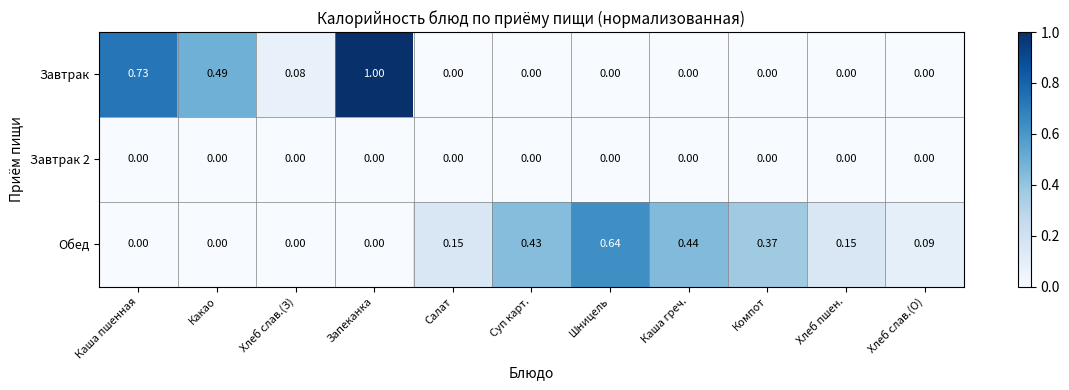

Is the value of Обед at Компот greater than the value of Завтрак at Хлеб слав.(О)?

Yes